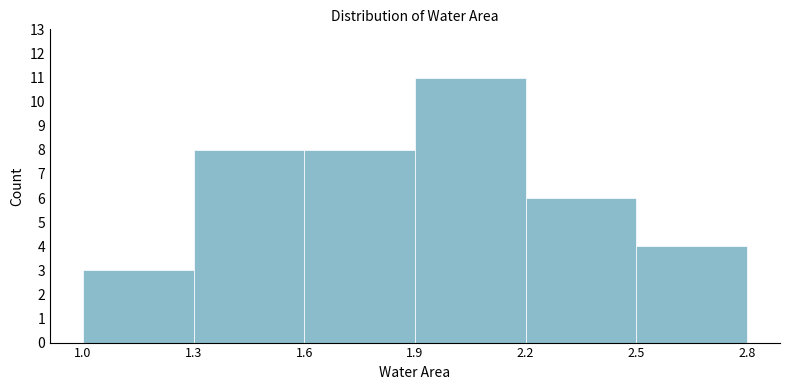

What is the height of the bar covering 1.0 to 1.3 on the x-axis? The values are not printed on the chart, so give them approximately, as read against the axis.

3